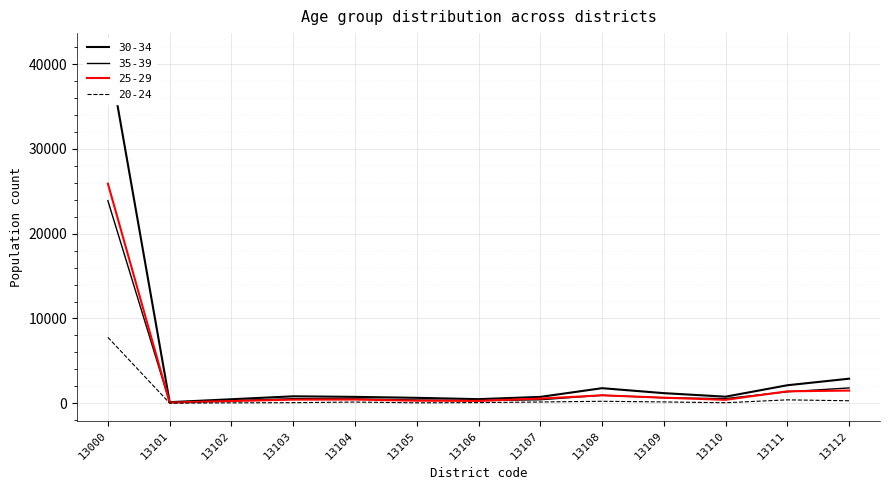

Which series changed the most between 13000 and 13105?

30-34